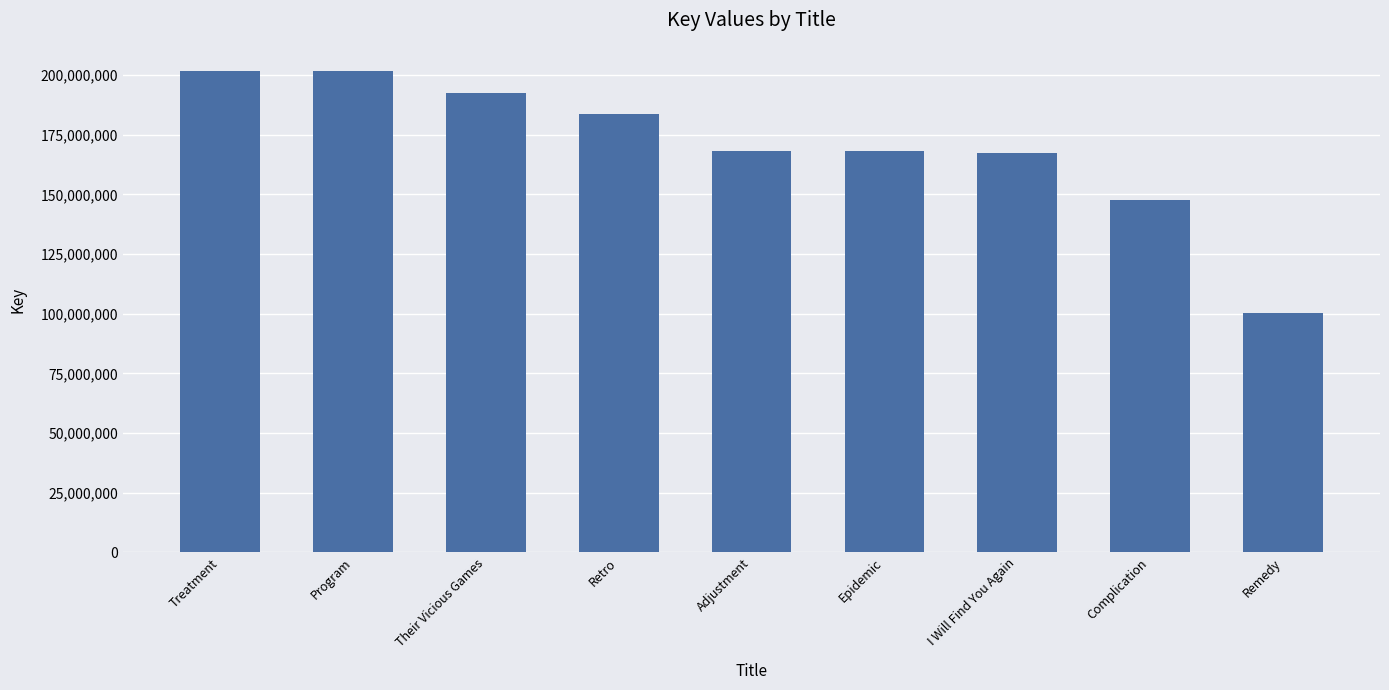

Where is the data nearest to the value 151041797?

Complication